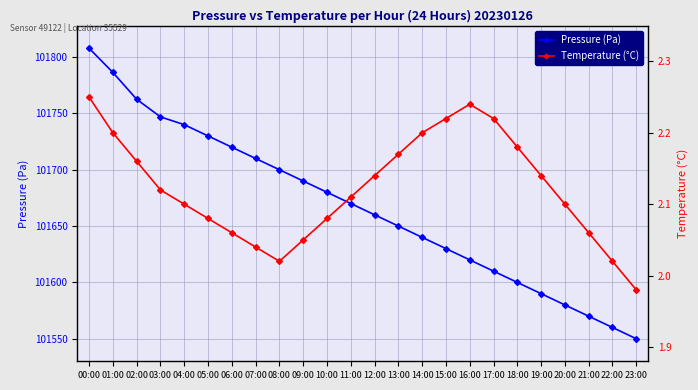

Reading left to right, extract all data points from this chart.

Pressure (Pa): 00:00=101807.8	01:00=101786.3	02:00=101762.5	03:00=101746.9	04:00=101740.0	05:00=101730.0	06:00=101720.0	07:00=101710.0	08:00=101700.0	09:00=101690.0	10:00=101680.0	11:00=101670.0	12:00=101660.0	13:00=101650.0	14:00=101640.0	15:00=101630.0	16:00=101620.0	17:00=101610.0	18:00=101600.0	19:00=101590.0	20:00=101580.0	21:00=101570.0	22:00=101560.0	23:00=101550.0
Temperature (°C): 00:00=2.2	01:00=2.2	02:00=2.2	03:00=2.1	04:00=2.1	05:00=2.1	06:00=2.1	07:00=2.0	08:00=2.0	09:00=2.0	10:00=2.1	11:00=2.1	12:00=2.1	13:00=2.2	14:00=2.2	15:00=2.2	16:00=2.2	17:00=2.2	18:00=2.2	19:00=2.1	20:00=2.1	21:00=2.1	22:00=2.0	23:00=2.0